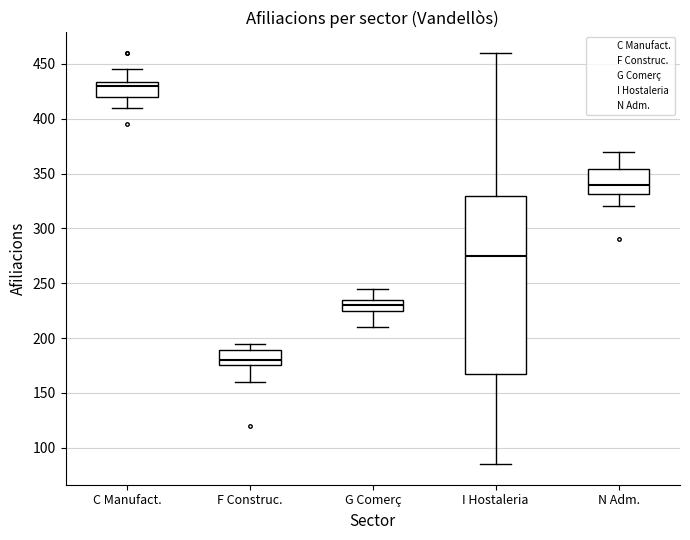

Reading left to right, read every box against the y-axis: the position of its median line, the range the box covers, and the ends of its whiskers. The values are not printed on the chart, so give them approximately, as read against the axis.

C Manufact.: median 430, box 420 to 435, whiskers 410 to 445
F Construc.: median 180, box 175 to 190, whiskers 160 to 195
G Comerç: median 230, box 225 to 235, whiskers 210 to 245
I Hostaleria: median 275, box 170 to 330, whiskers 85 to 460
N Adm.: median 340, box 330 to 355, whiskers 320 to 370